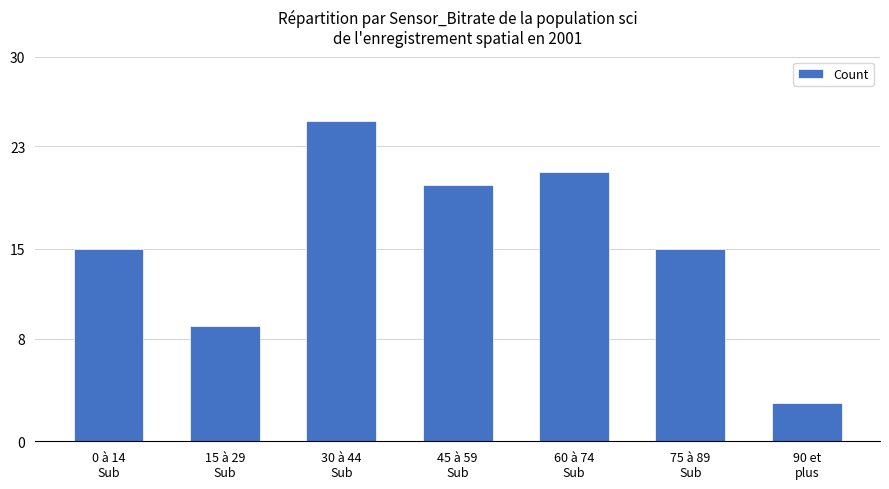

What is the change in value from 30 à 44
Sub to 60 à 74
Sub?

-4